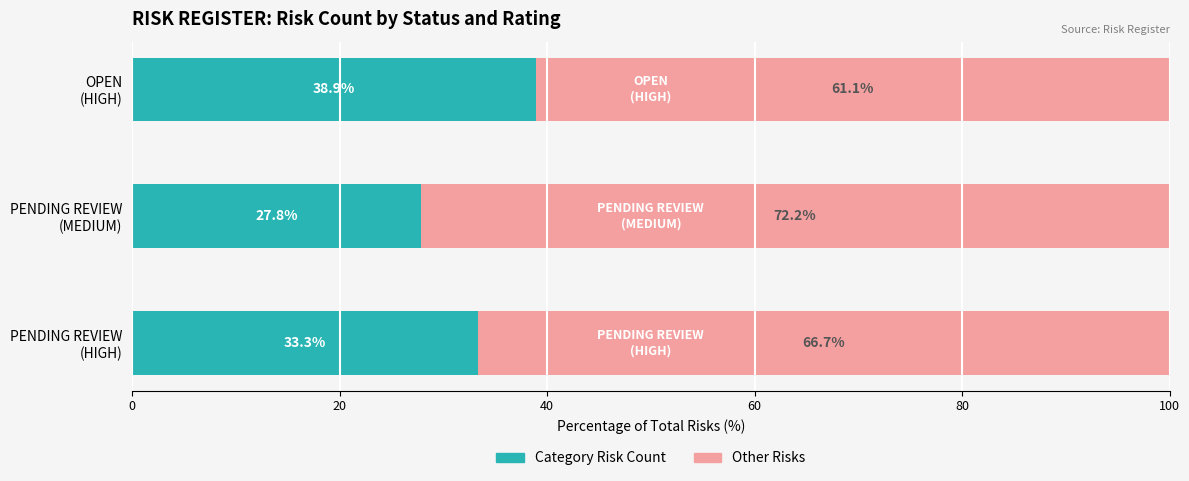

How many data points does each series have?

3